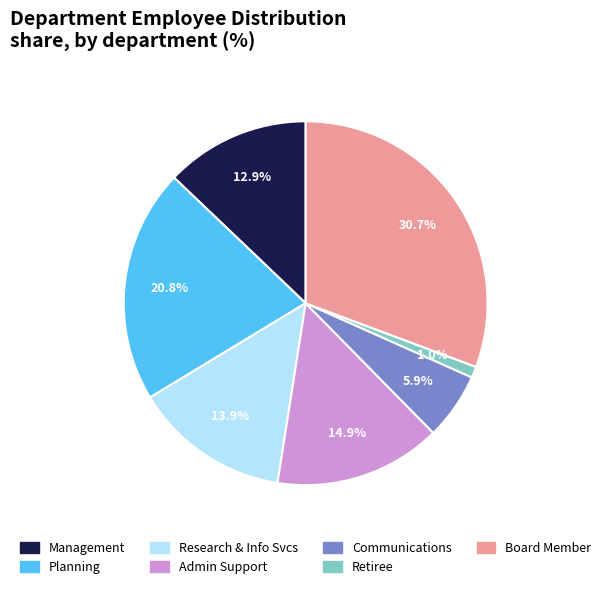

Does Communications represent more than half of the total?

No